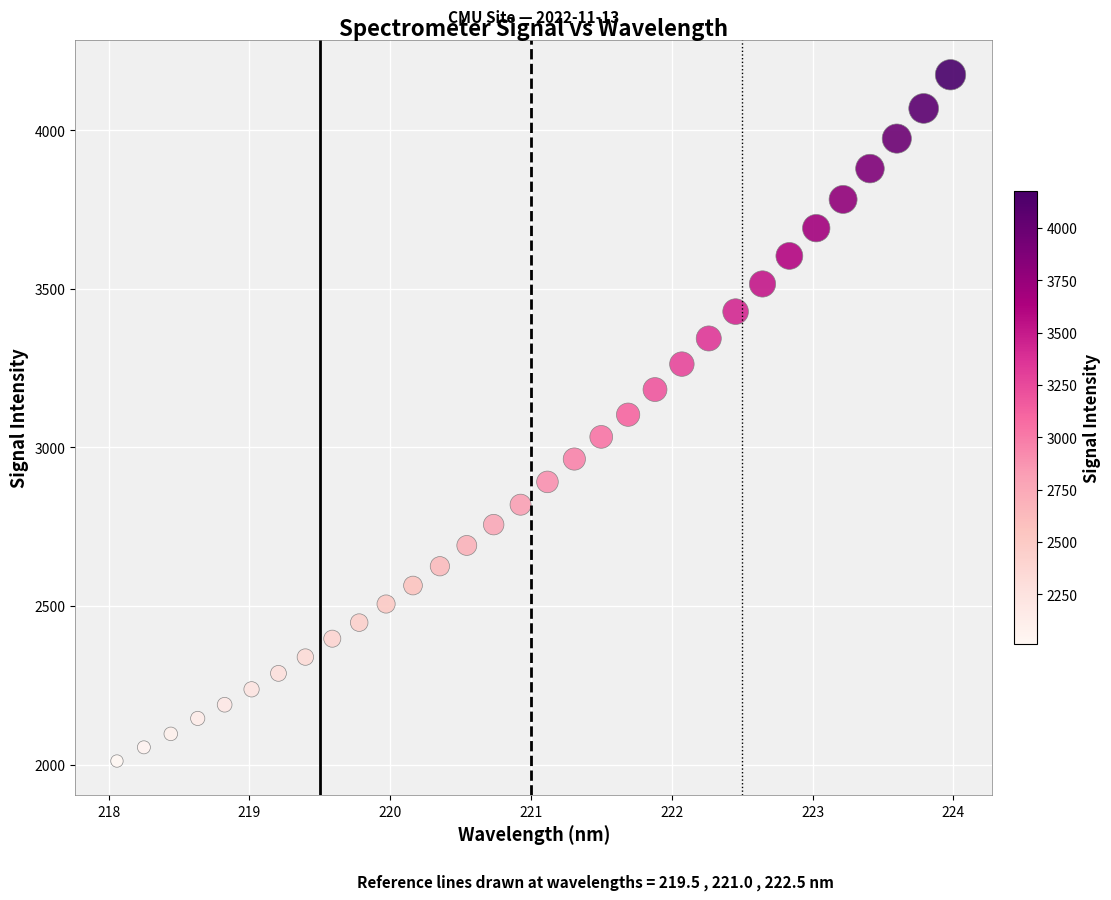

What is the range of Y values (max minus min)?

2164.6